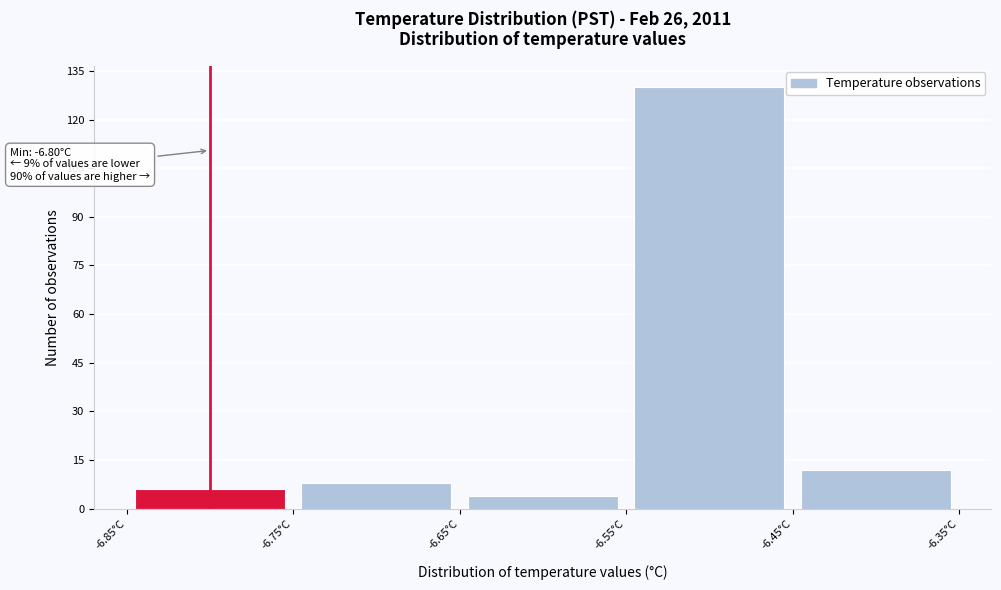

Over which range of the x-axis is the bar tallest?

-6.55 to -6.45